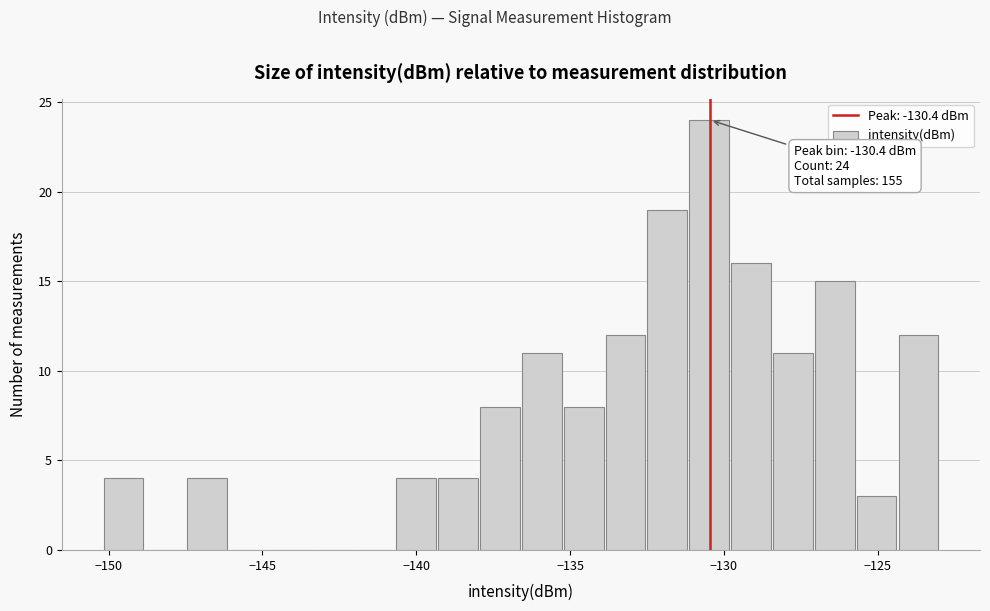

Around what value on the x-axis is the tallest bar? Give the approximate position of its centre, as read against the axis.

-130.5